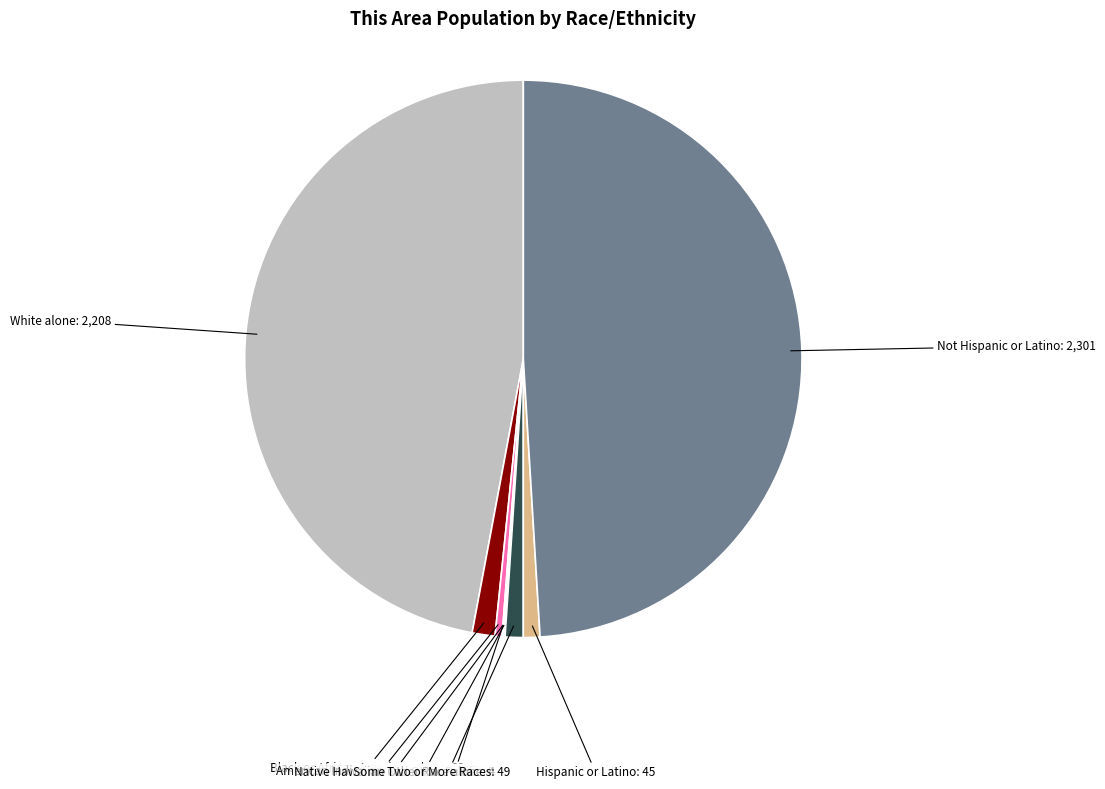

Is Hispanic or Latino the majority of the pie?

No